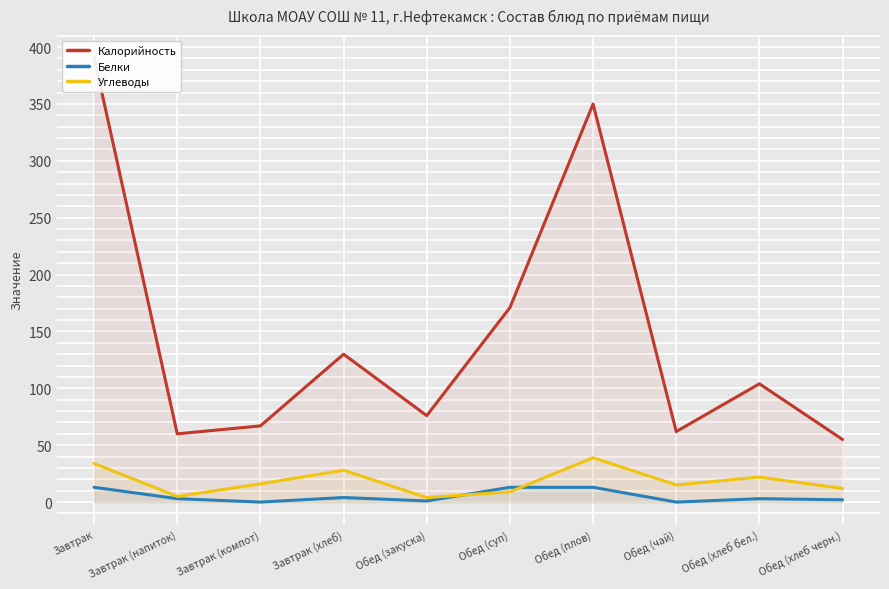

How many times do Белки and Углеводы cross each other?

2